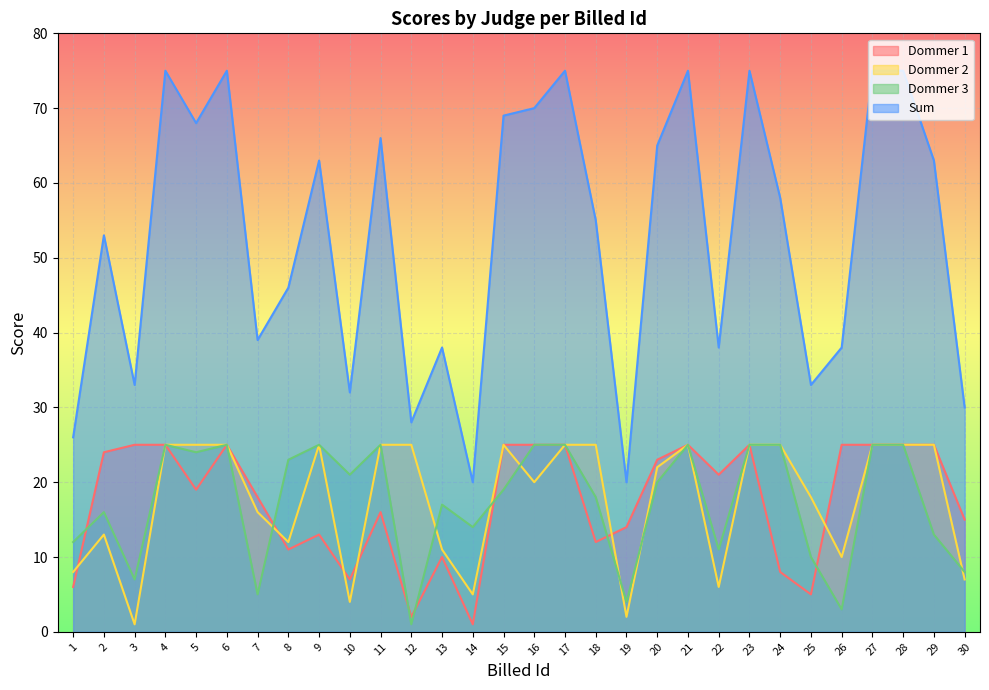

Is it true that Dommer 2 equals 10 at 30?

False